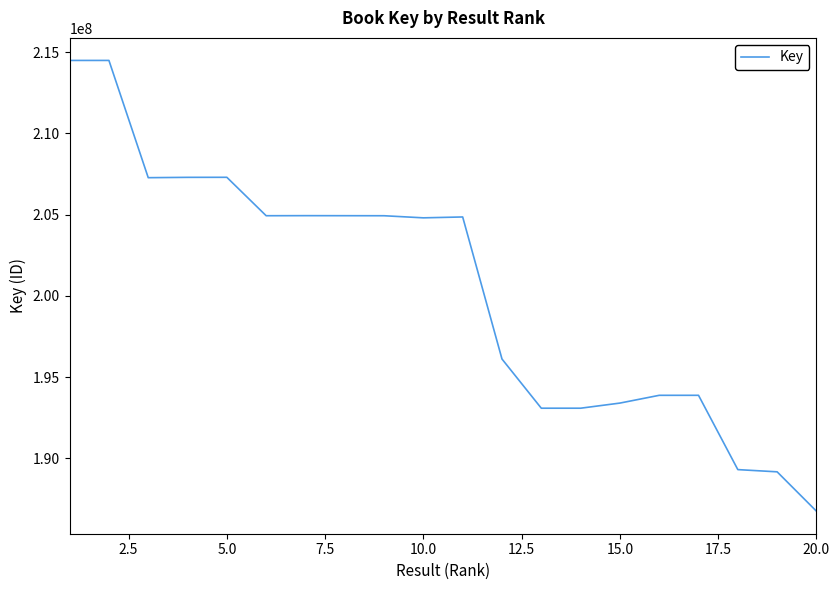

What is the smallest value displayed?

186749052